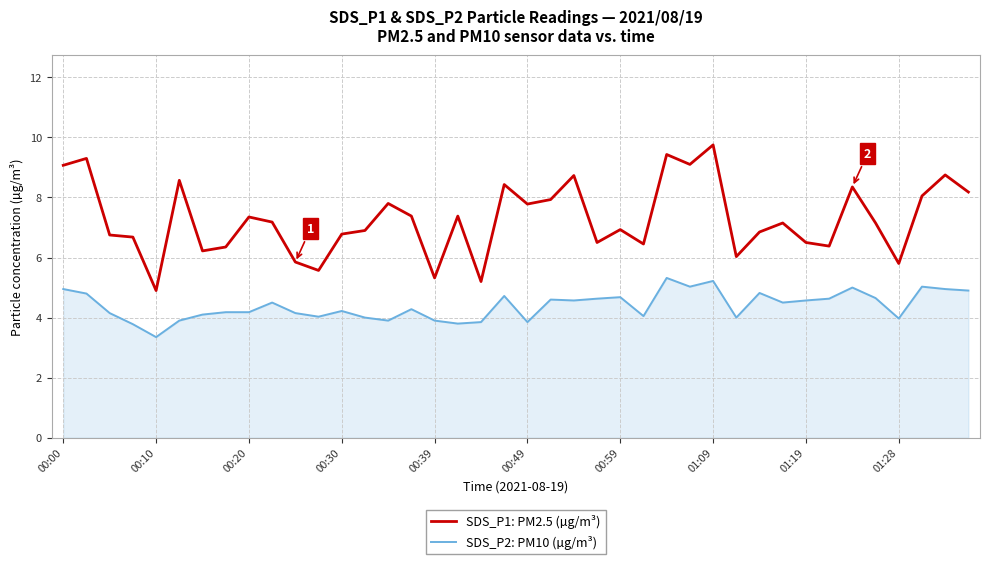

At how many categories does at least one series exceed 5?

39